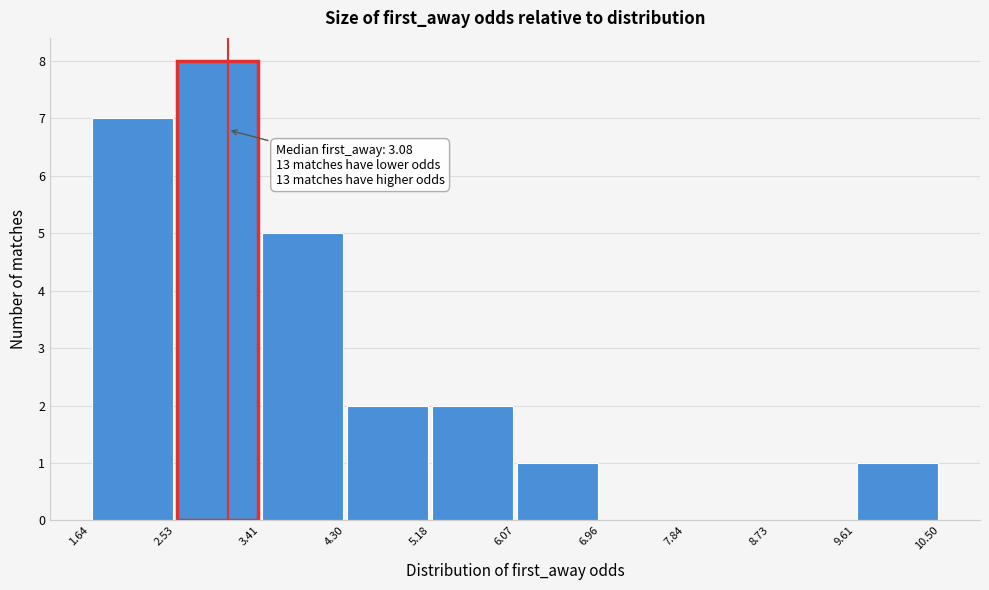

Which range on the x-axis has the tallest bar?

2.53 to 3.41